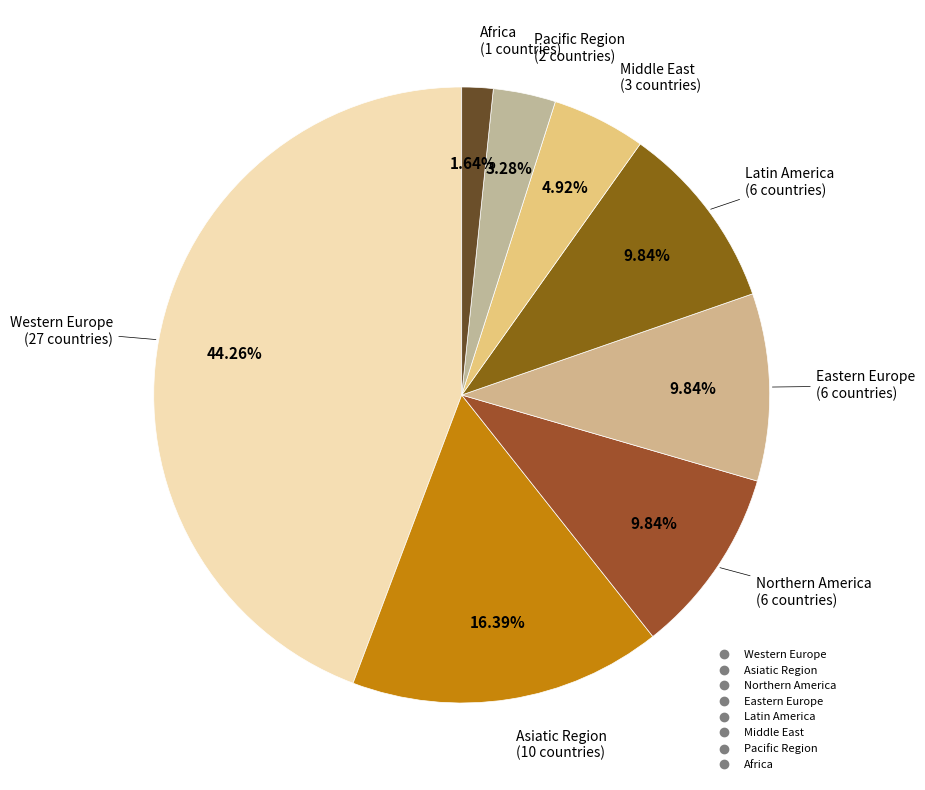

Between Eastern Europe and Middle East, which is larger?

Eastern Europe